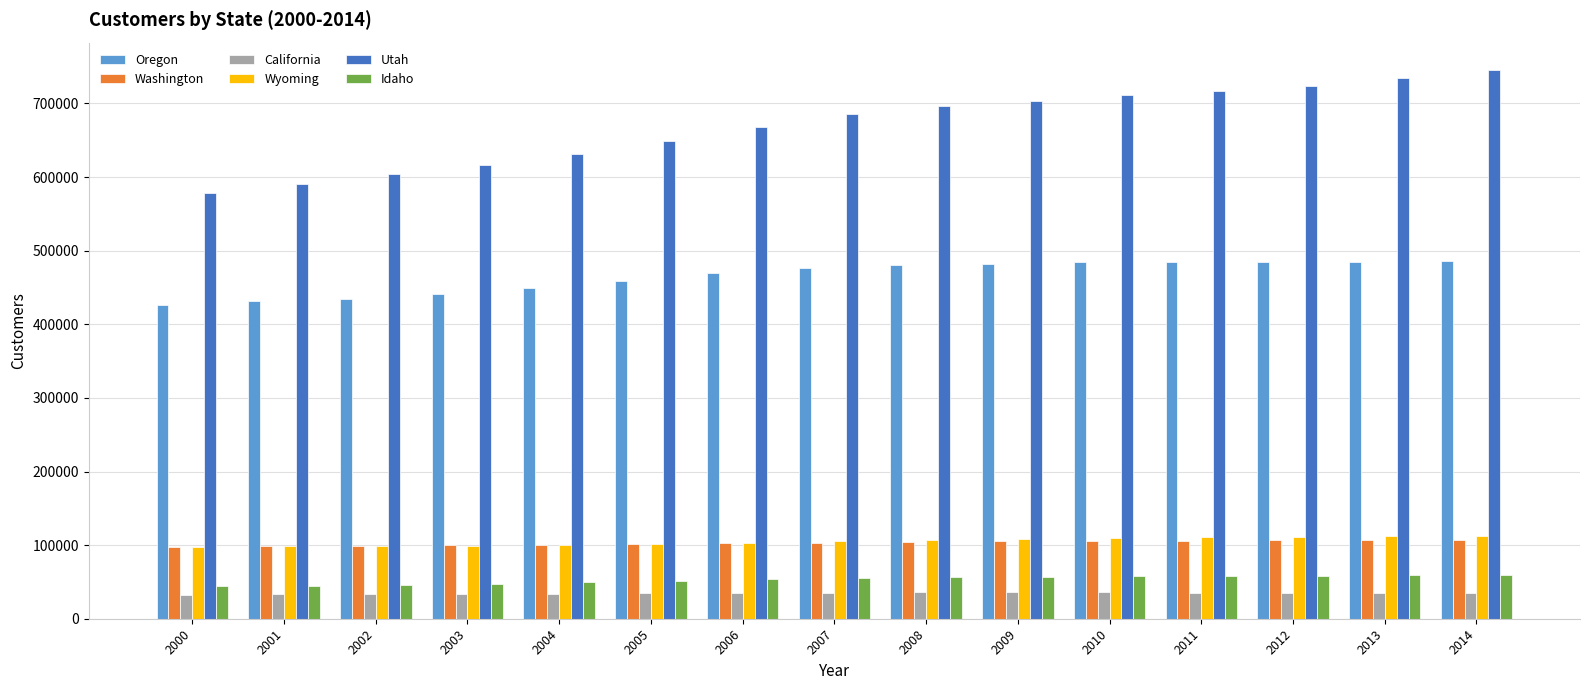

What is the sum of the Utah values at 2007 and 2009?

1388636.9